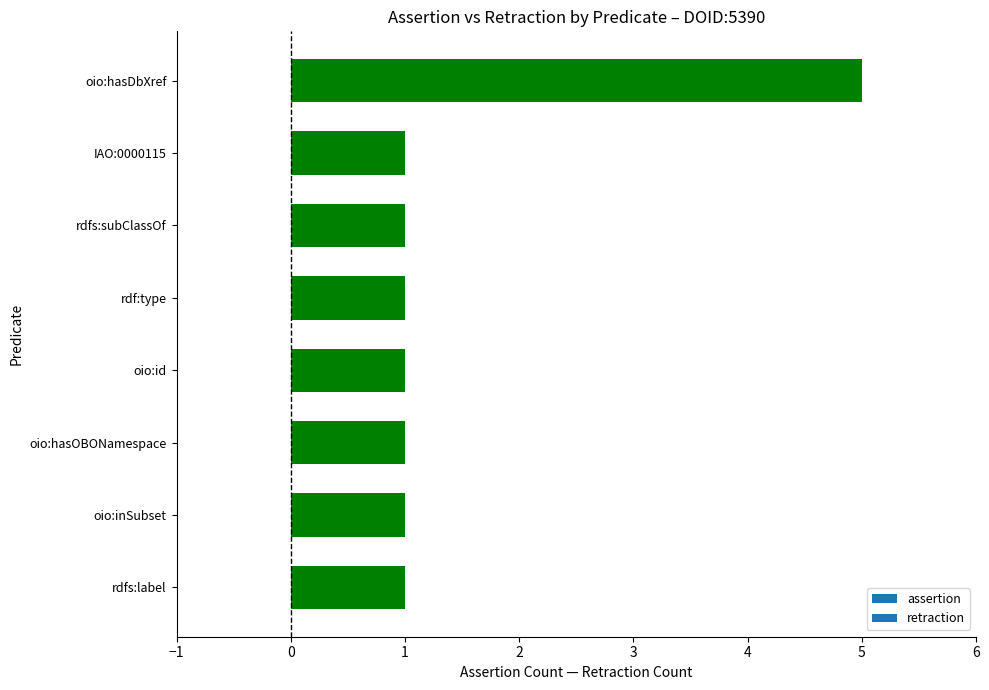

At which category does the chart reach its peak across all series?

oio:hasDbXref